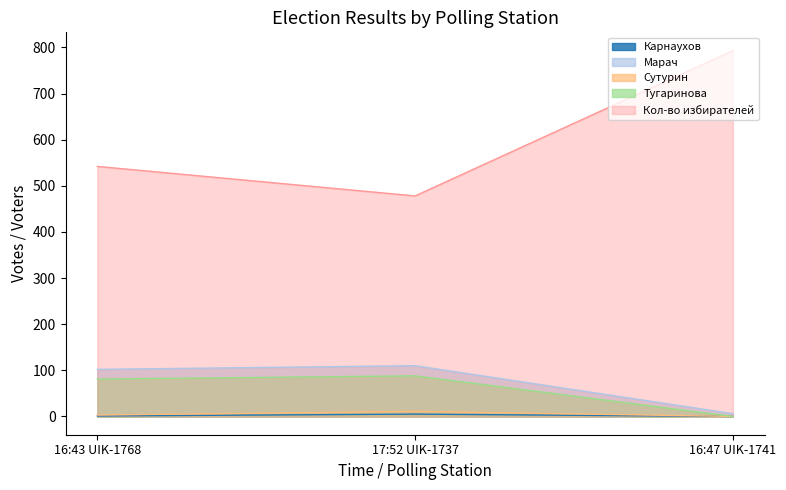

What is the sum of the Тугаринова values at 16:47 UIK-1741 and 17:52 UIK-1737?

88